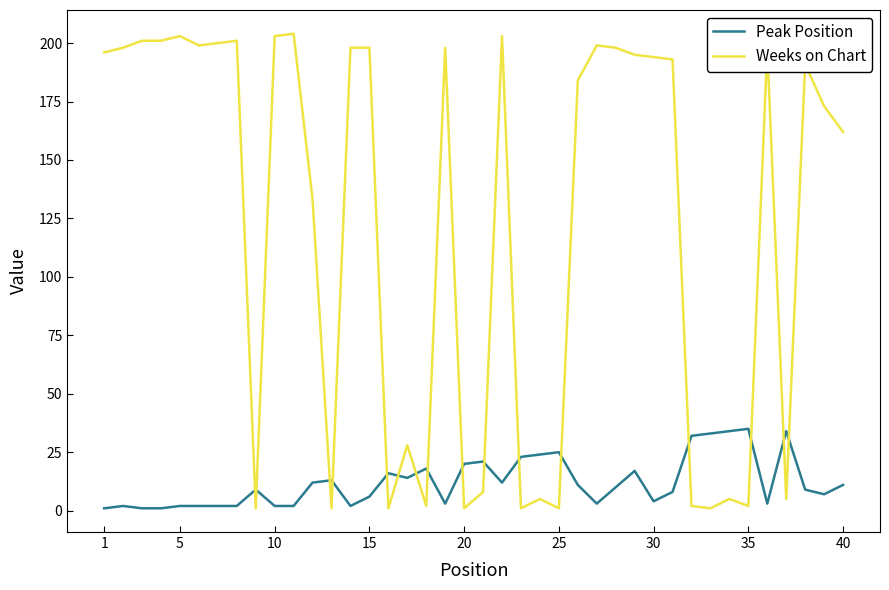

Which series has the largest range (max minus min)?

Weeks on Chart